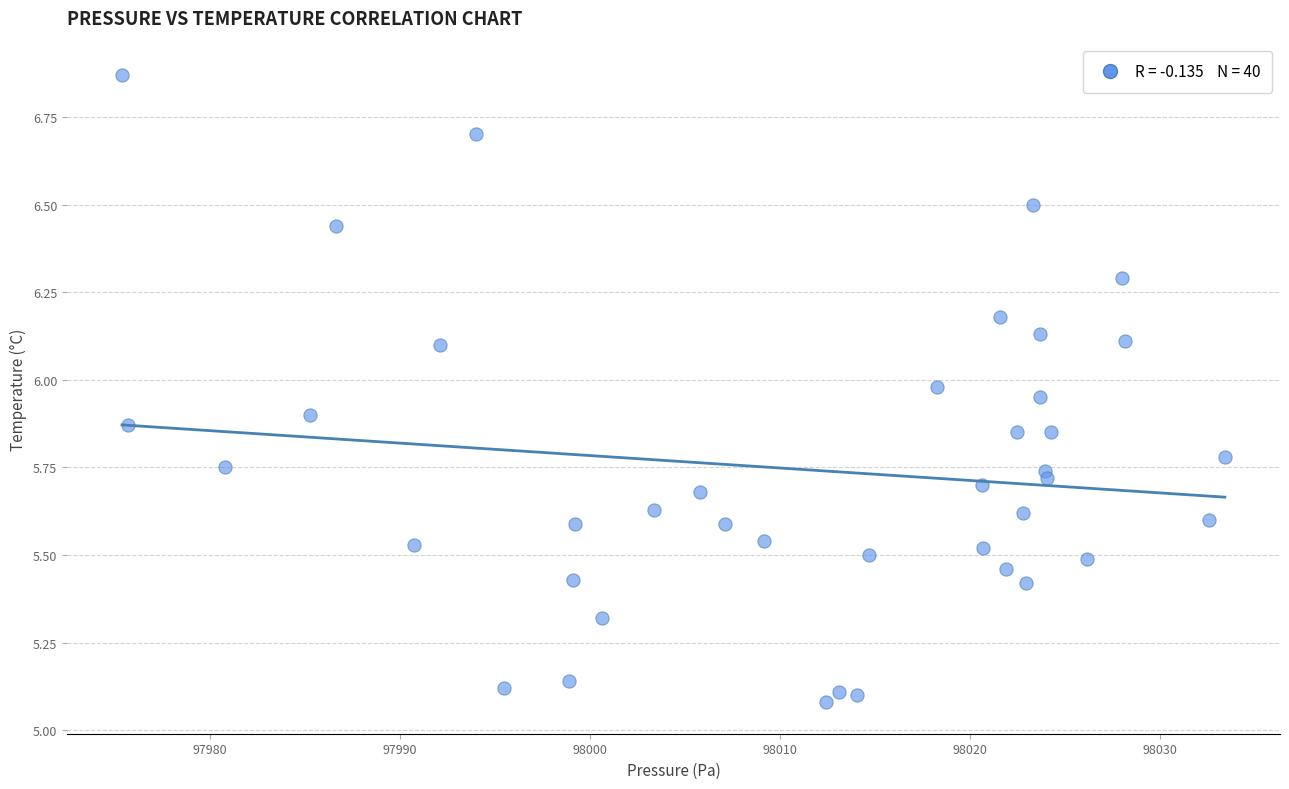

What is the range of X values (max minus min)?

58.0